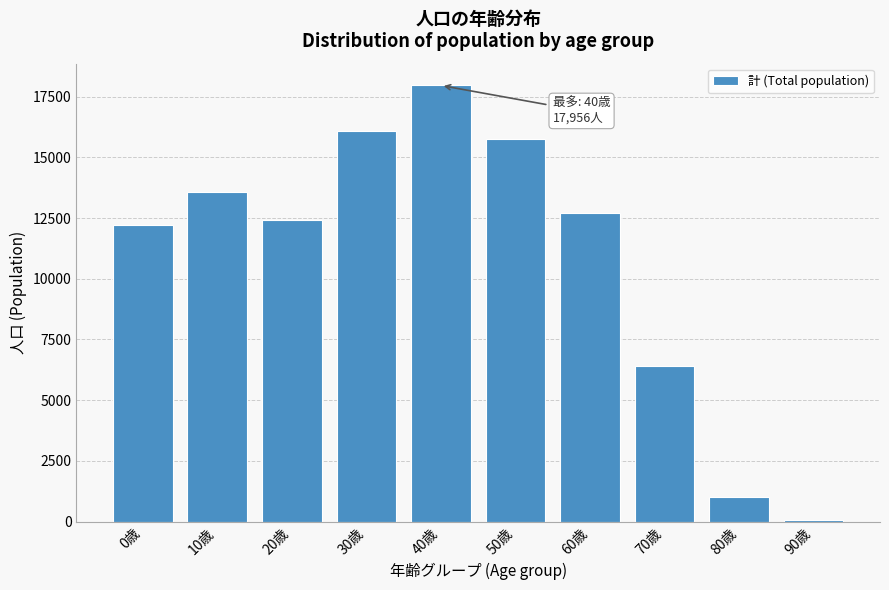

Reading right to left, what are all the values shown in this chart?

90歳=90	80歳=1005	70歳=6398	60歳=12707	50歳=15770	40歳=17956	30歳=16073	20歳=12411	10歳=13577	0歳=12193